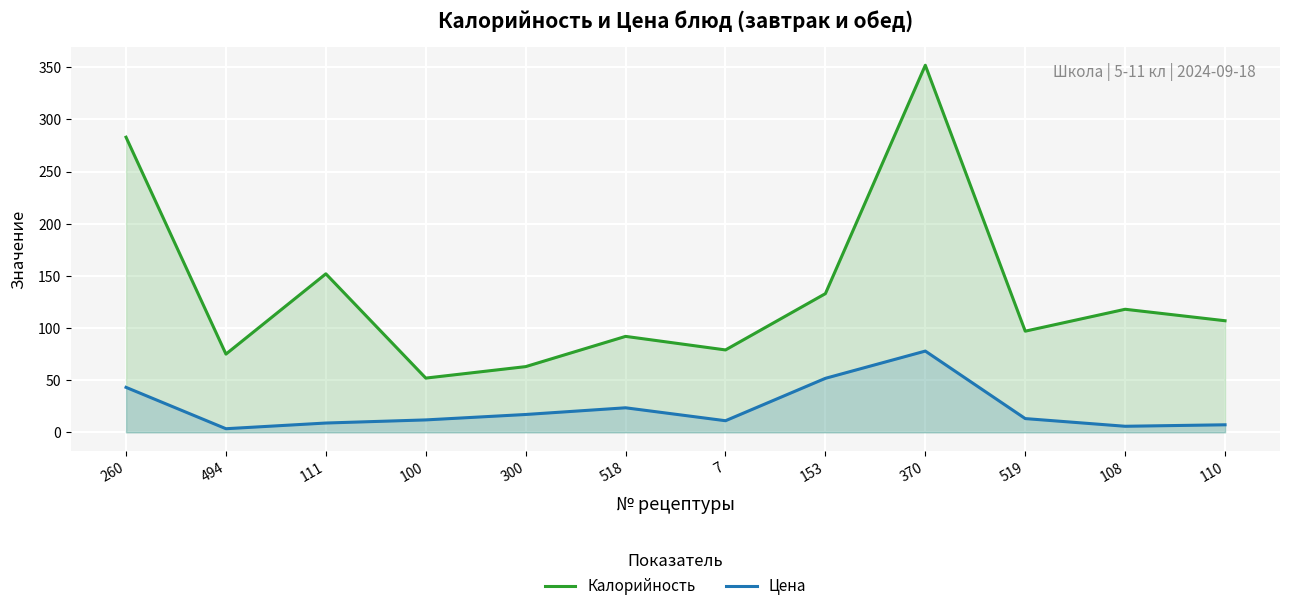

What is the difference between the second highest and minimum values in the Калорийность series?

231.0